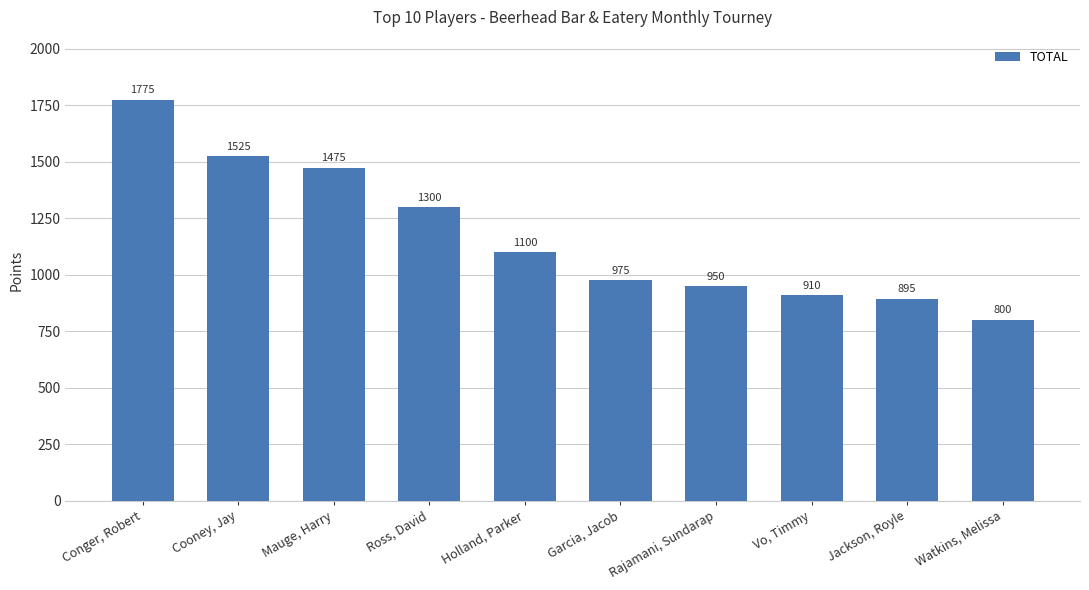

How many data points are less than 1100?

5